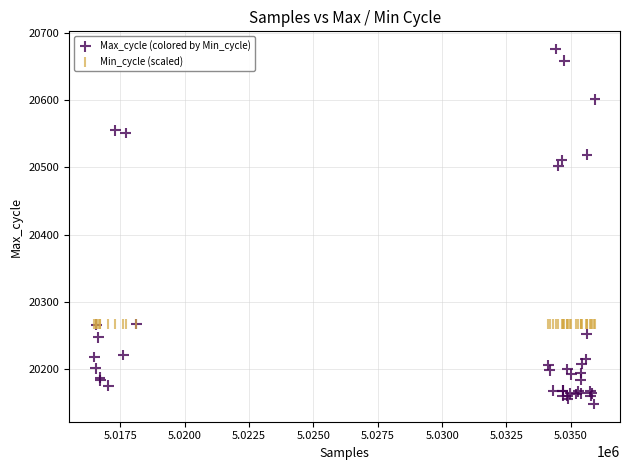

Across all series, what Y value is closest to 20412?

20502.0